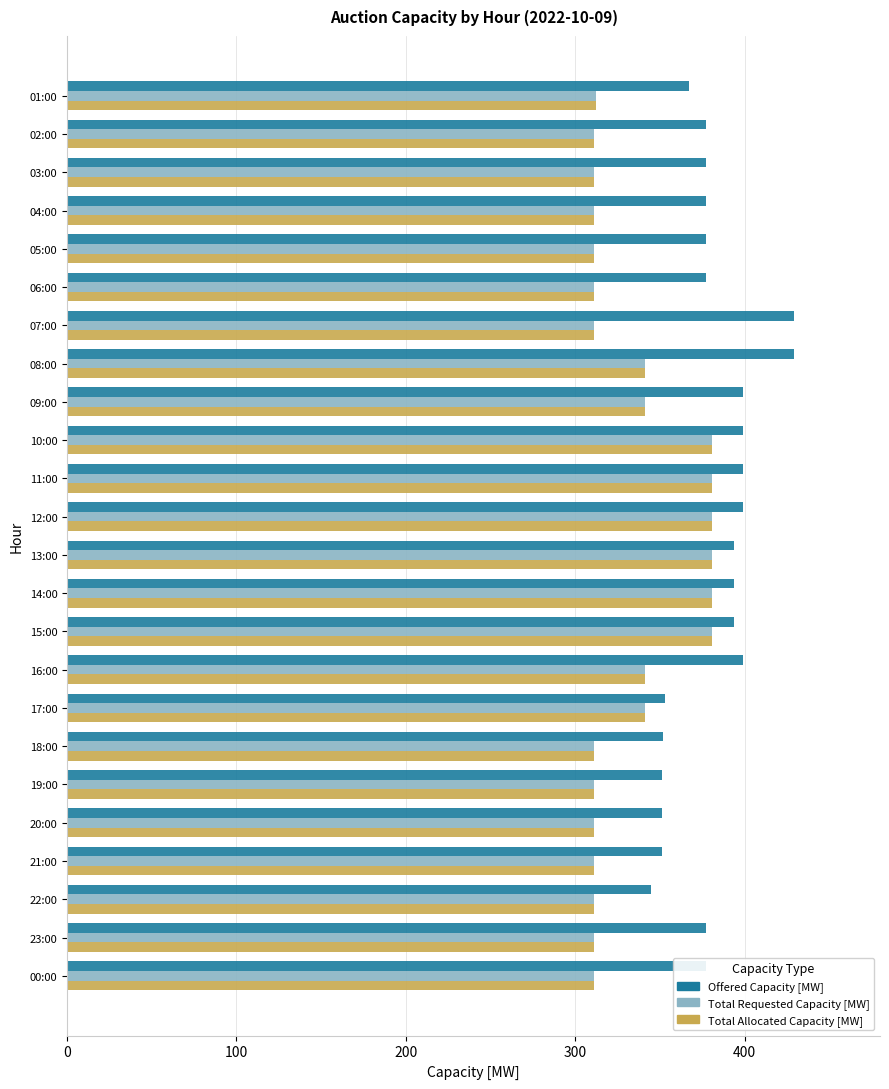

What is the sum of all Total Requested Capacity [MW] values?

8005